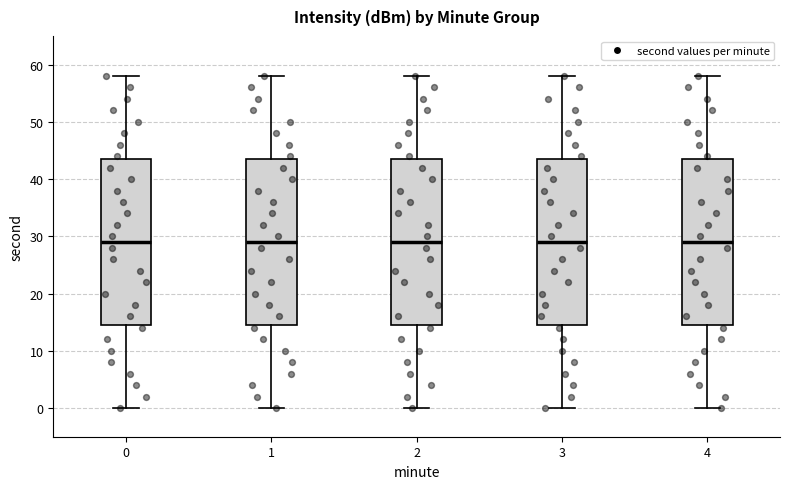

Reading left to right, read every box against the y-axis: the position of its median line, the range the box covers, and the ends of its whiskers. The values are not printed on the chart, so give them approximately, as read against the axis.

0: median 29, box 15 to 44, whiskers 0 to 58
1: median 29, box 15 to 44, whiskers 0 to 58
2: median 29, box 15 to 44, whiskers 0 to 58
3: median 29, box 15 to 44, whiskers 0 to 58
4: median 29, box 15 to 44, whiskers 0 to 58